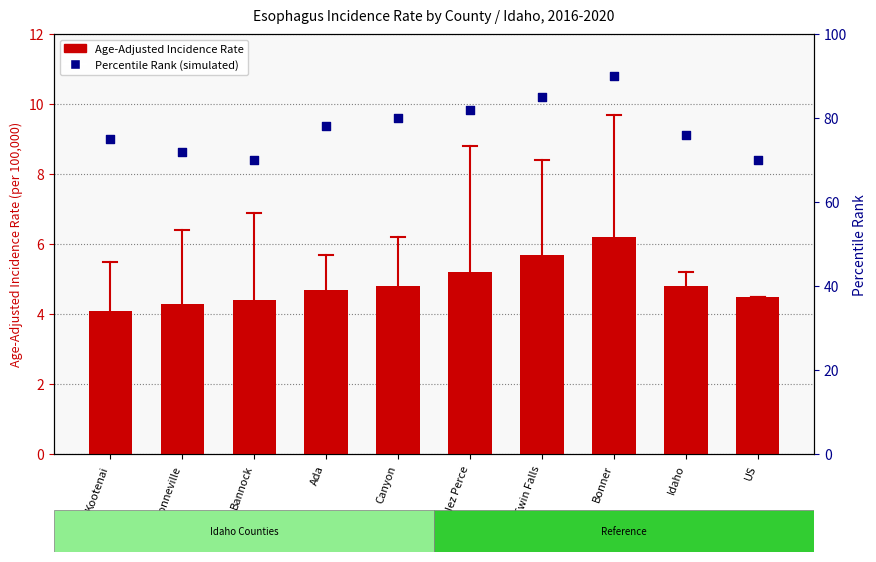

Is the value of percentile rank within the sample at Idaho greater than the value of Age-Adjusted Rate at Nez Perce?

Yes